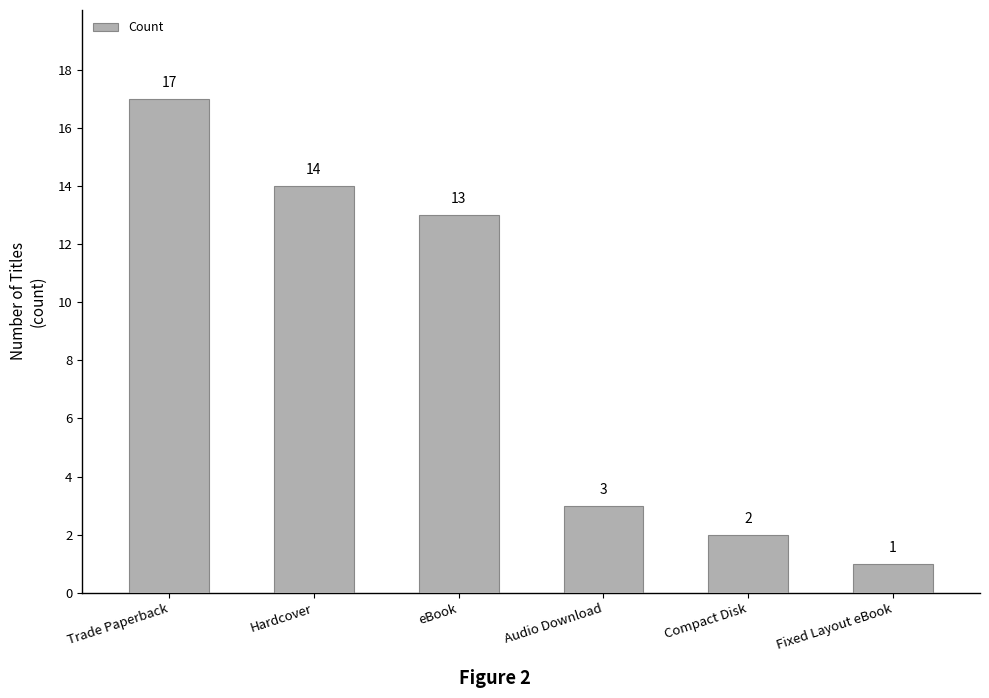

Which category has the lowest value across all series?

Fixed Layout eBook